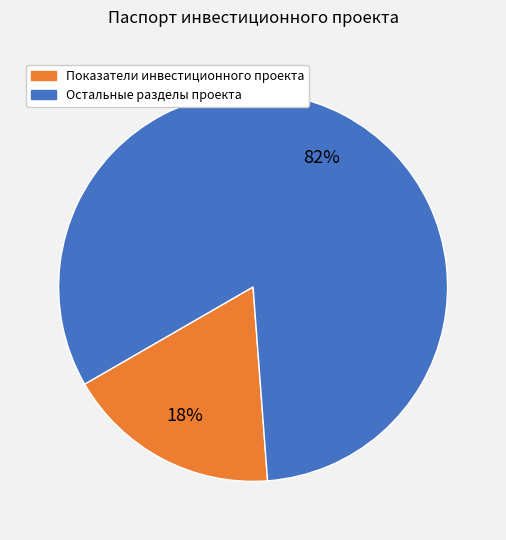

Which category has the smallest portion of the pie?

Показатели инвестиционного проекта